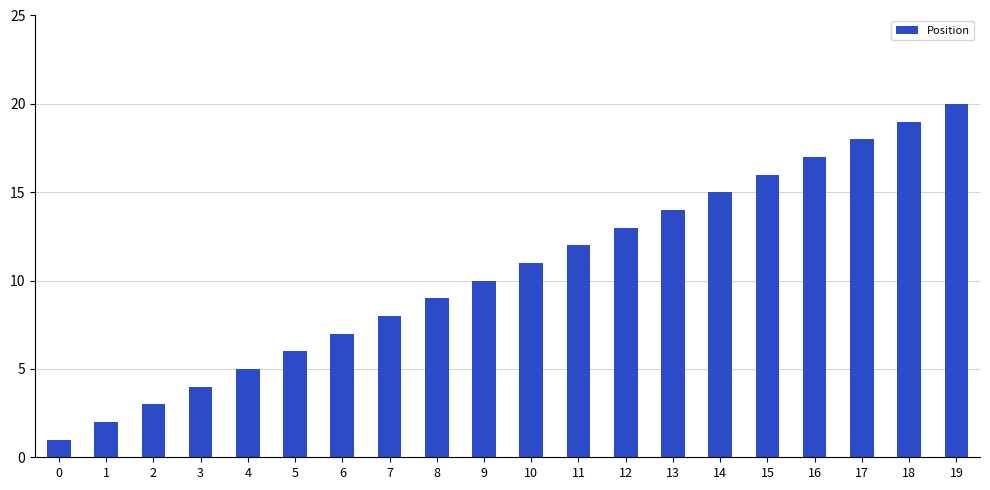

What is the minimum value shown in the chart?

1